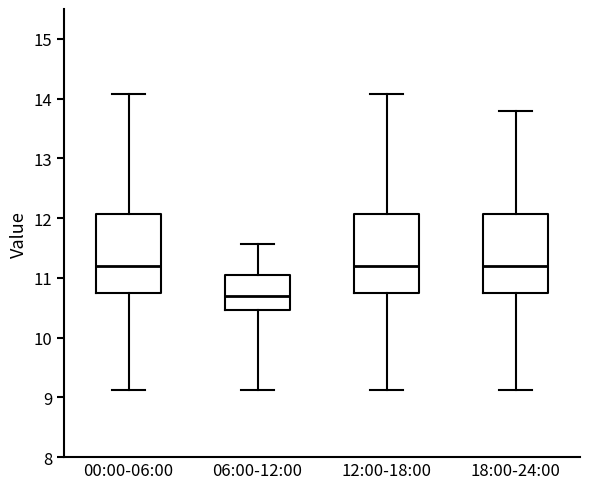

Reading left to right, transcribe this box plot: for each box, give where its median line is, the range the box spans, and where its two whiskers end, as read against the y-axis. The values are not printed on the chart, so give them approximately, as read against the axis.

00:00-06:00: median 11.2, box 10.8 to 12.1, whiskers 9.1 to 14.1
06:00-12:00: median 10.7, box 10.5 to 11.0, whiskers 9.1 to 11.6
12:00-18:00: median 11.2, box 10.8 to 12.1, whiskers 9.1 to 14.1
18:00-24:00: median 11.2, box 10.8 to 12.1, whiskers 9.1 to 13.8